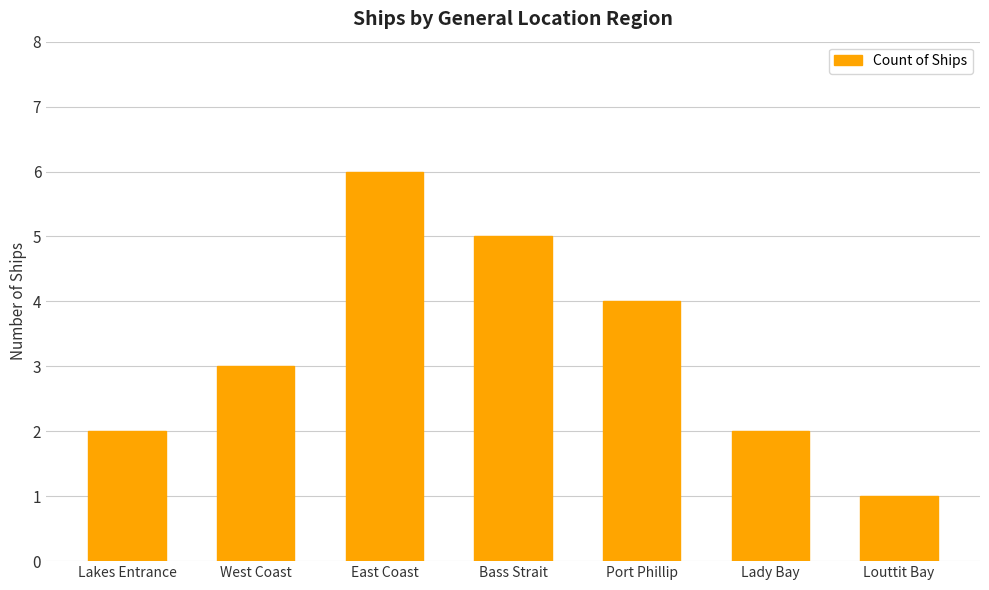

Approximately how many times larger is the value at Lady Bay compared to West Coast?

0.7